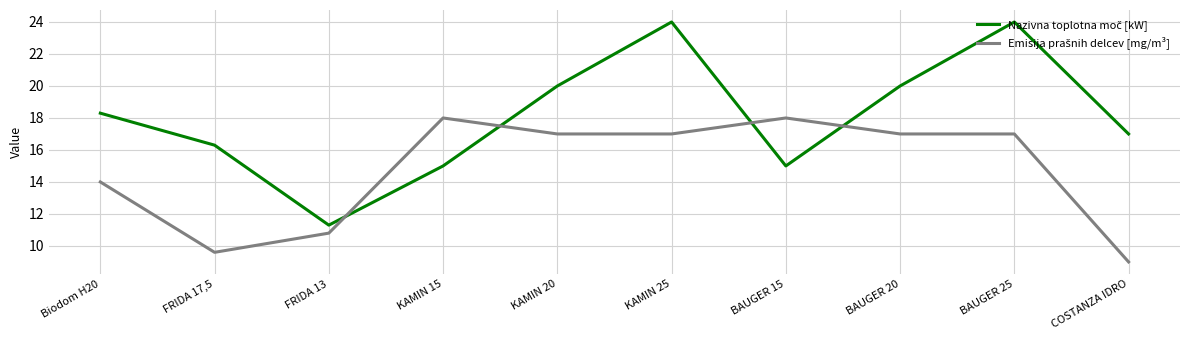

Which label corresponds to the smallest value in the chart?

COSTANZA IDRO